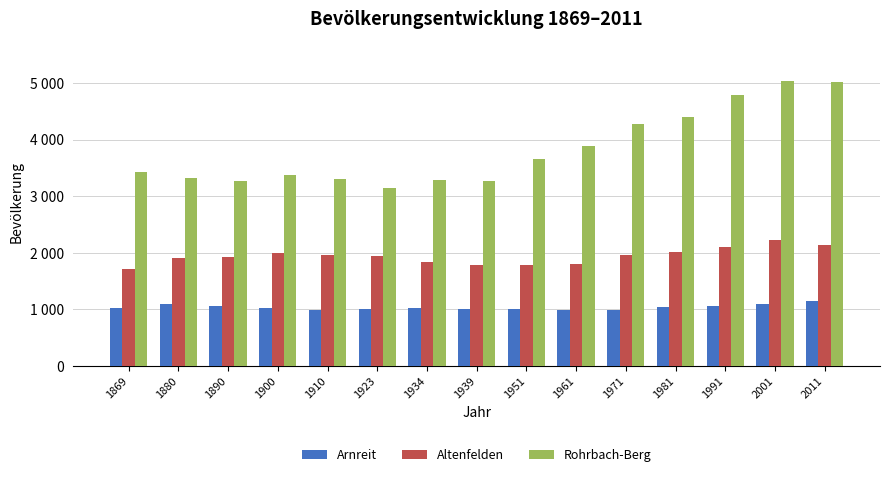

What is the value of the Arnreit bar at the 6th from the left?

1011